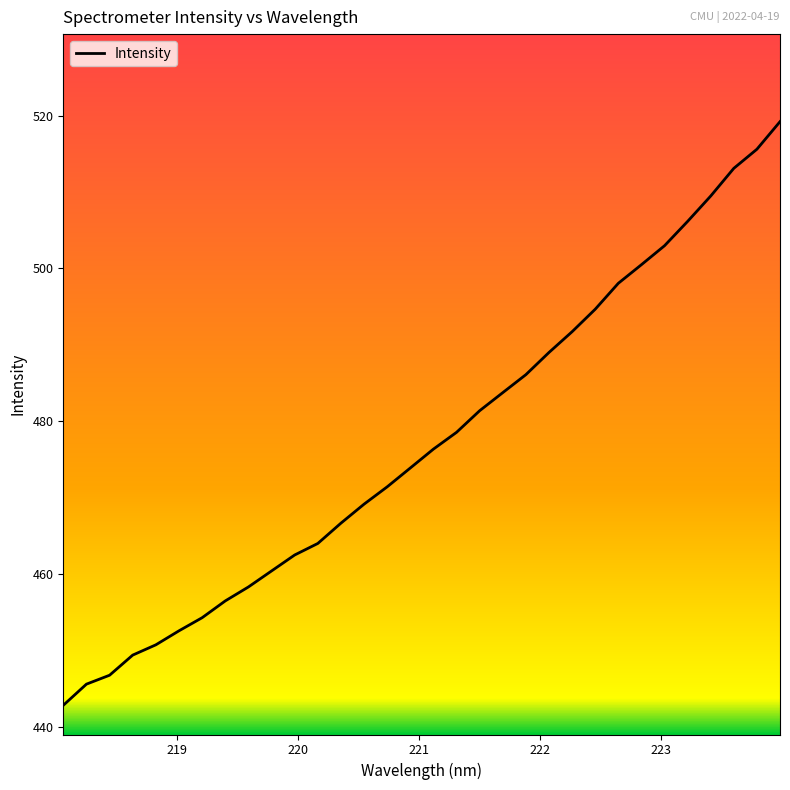

What is the difference between the maximum and minimum values?

76.4